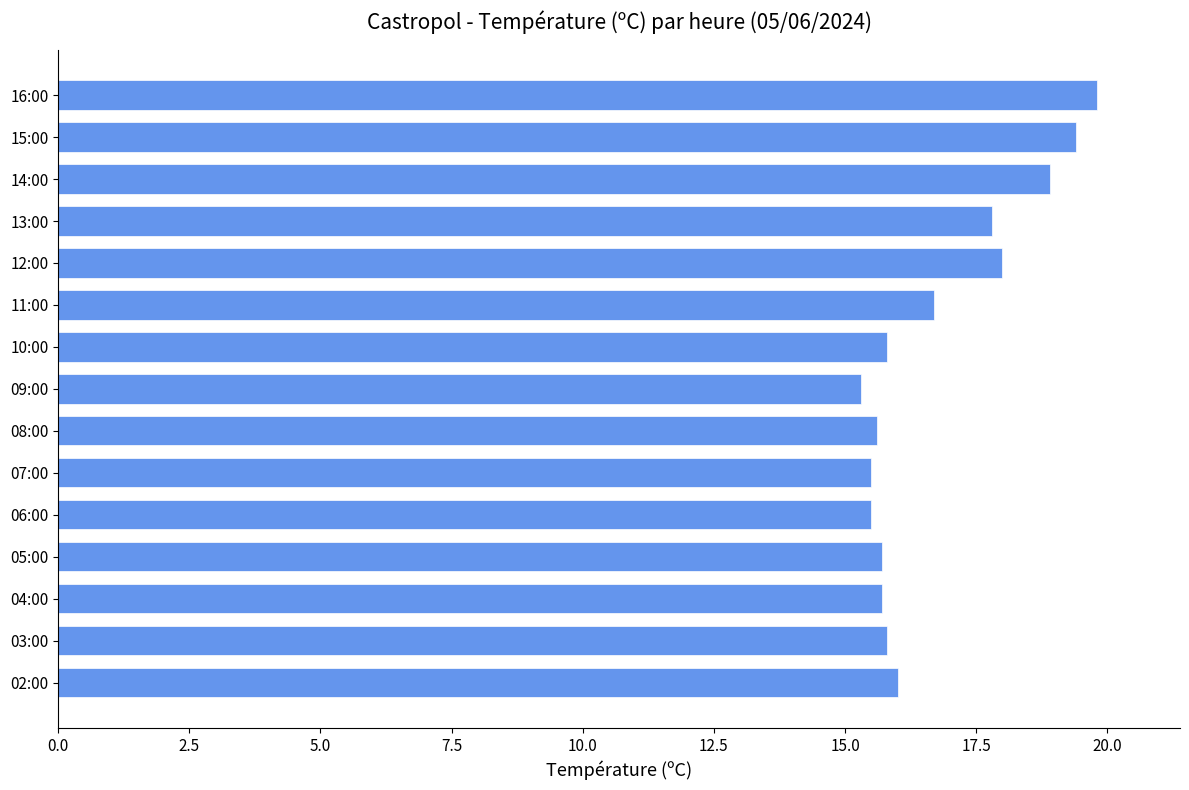

Is it true that the value at 06:00 is 15.5?

True